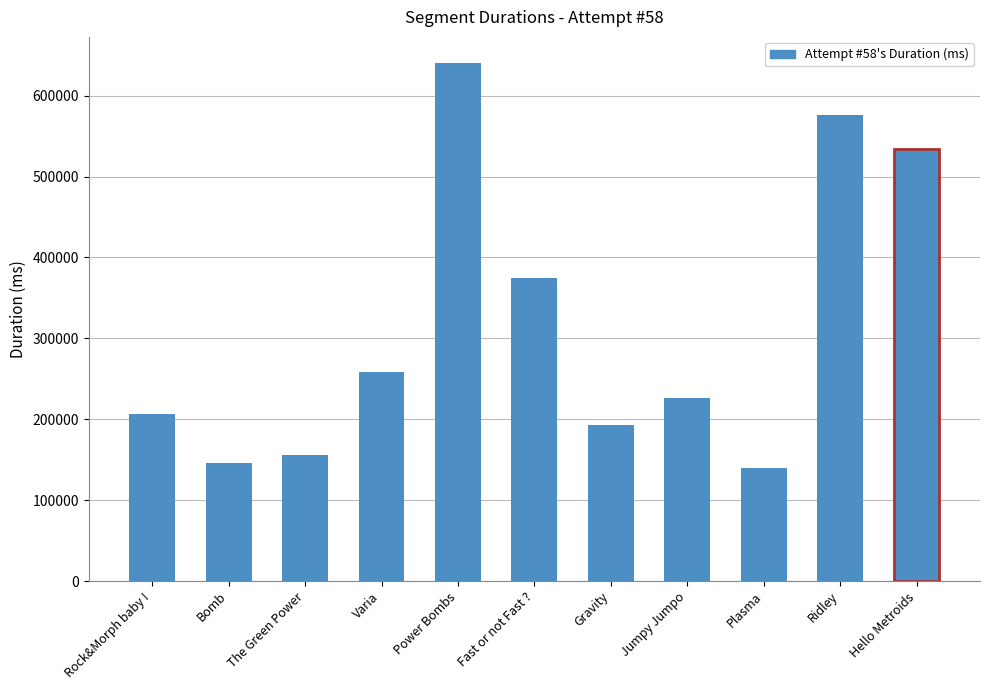

Is it true that the value at Rock&Morph baby ! is 335082?

False